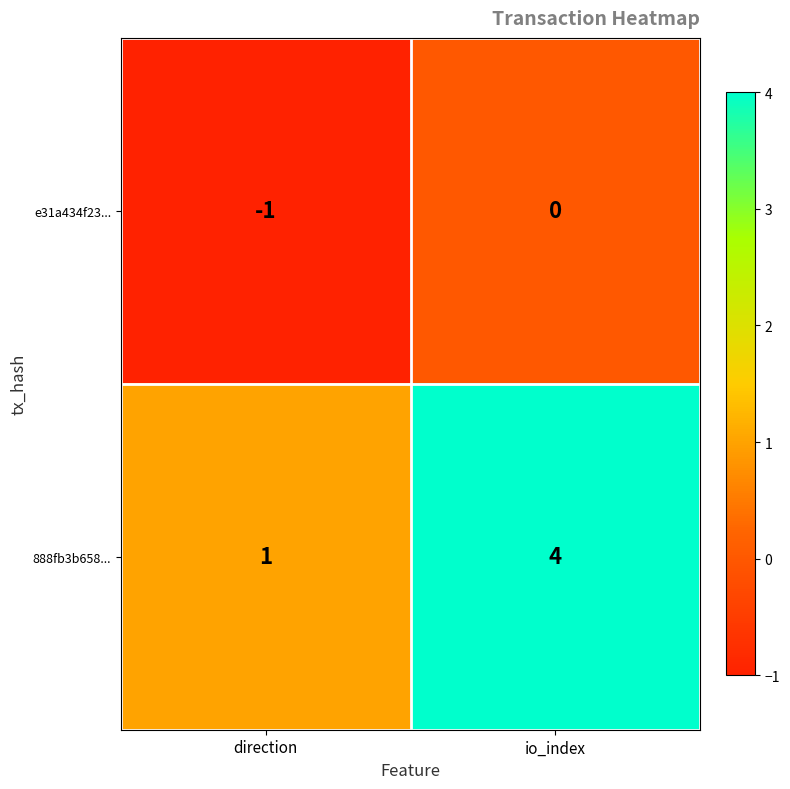

Rank the series by their maximum value, from lowest to highest.

e31a434f23..., 888fb3b658...